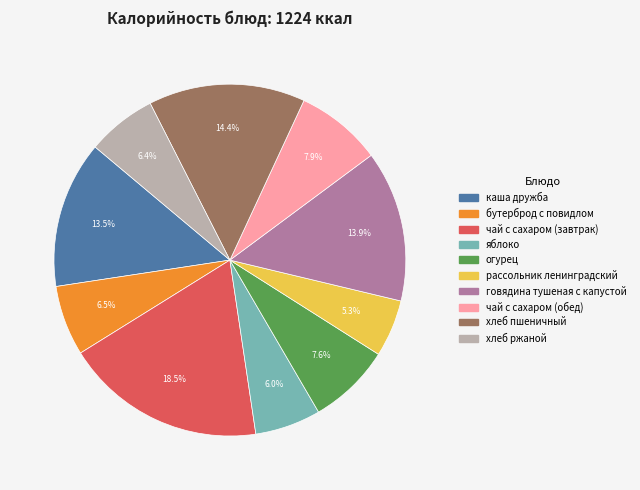

What percentage is the хлеб ржаной slice, to the nearest percent?

6%